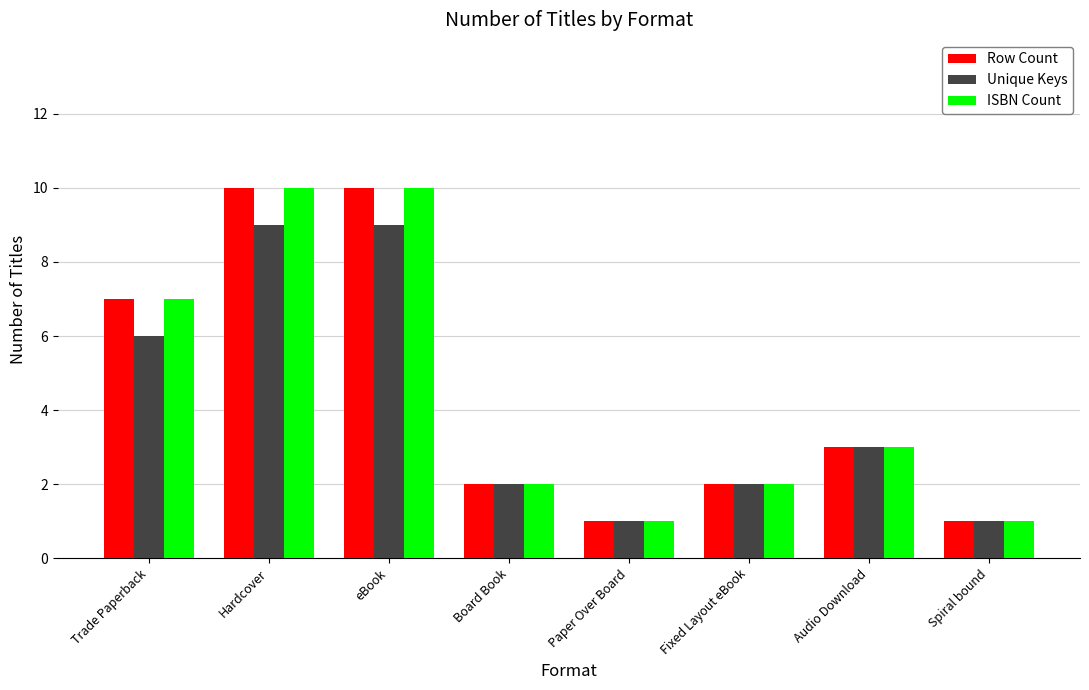

Is the value of ISBN Count at Audio Download greater than the value of Unique Keys at Trade Paperback?

No